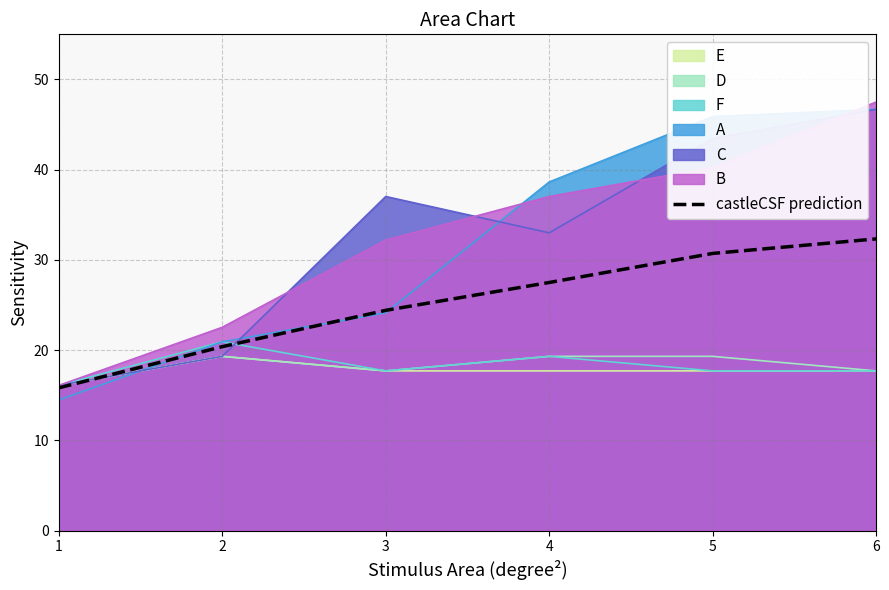

The value of castleCSF prediction at 4 is 27.5. True or false?

True